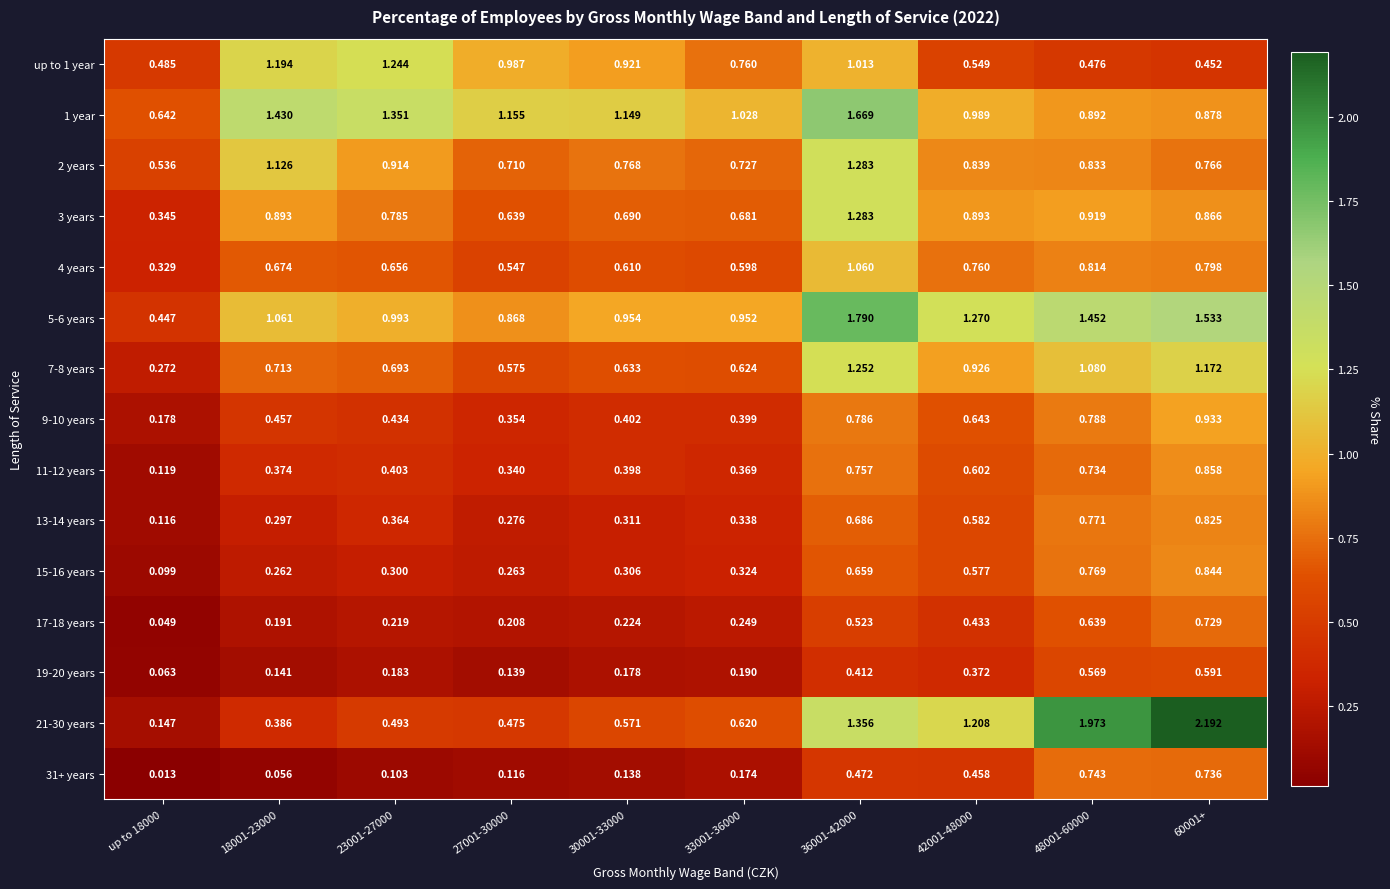

At which category is the sum across all series the highest?

36001-42000